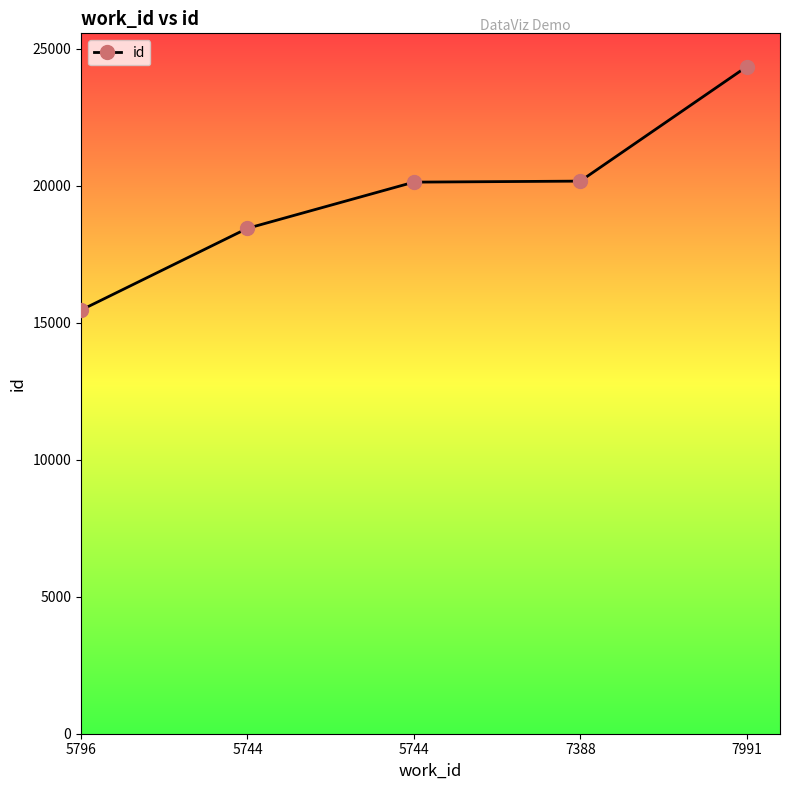

What is the change in value from 5796 to 5744?

+2984